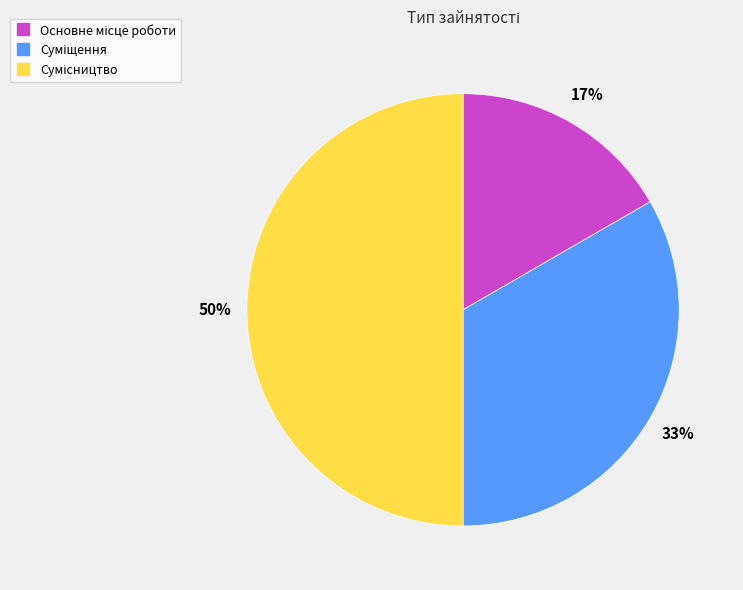

To the nearest percent, what is the average slice percentage?

33%